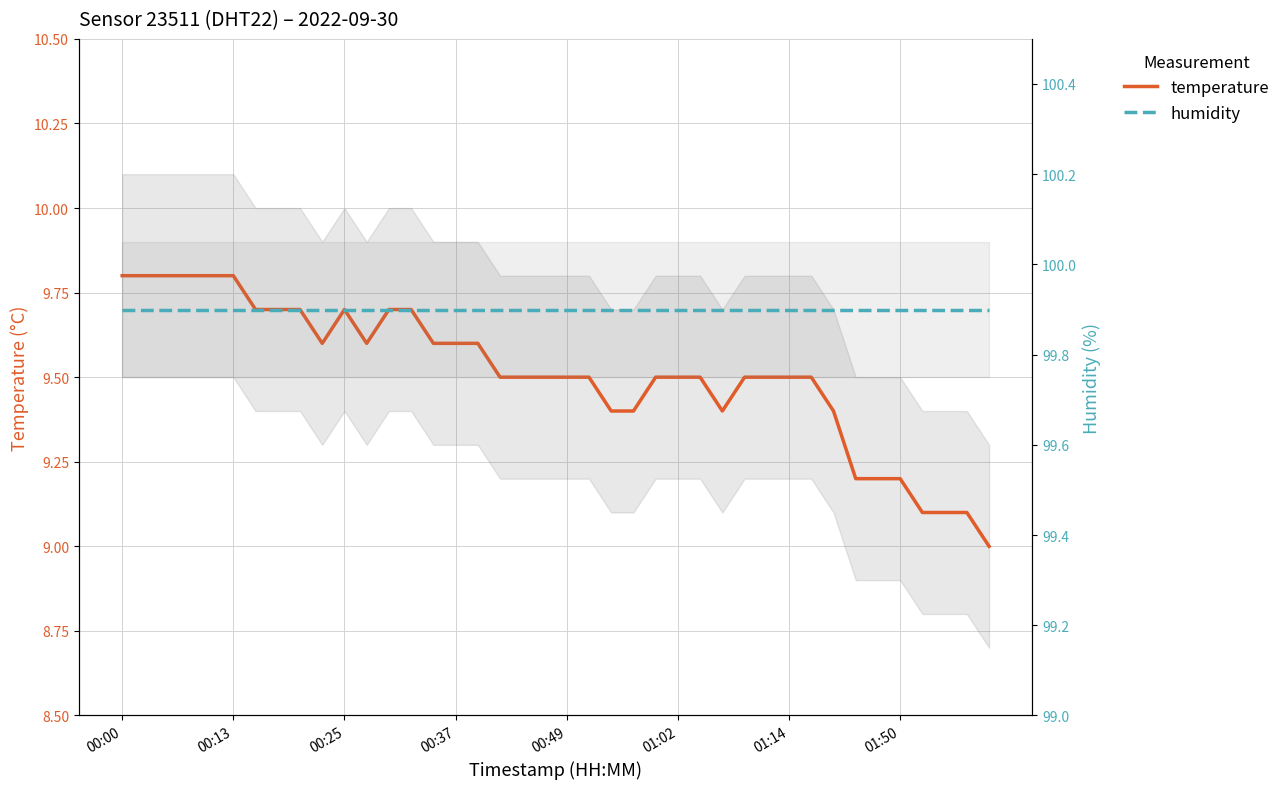

At which label does temperature reach its minimum?

39